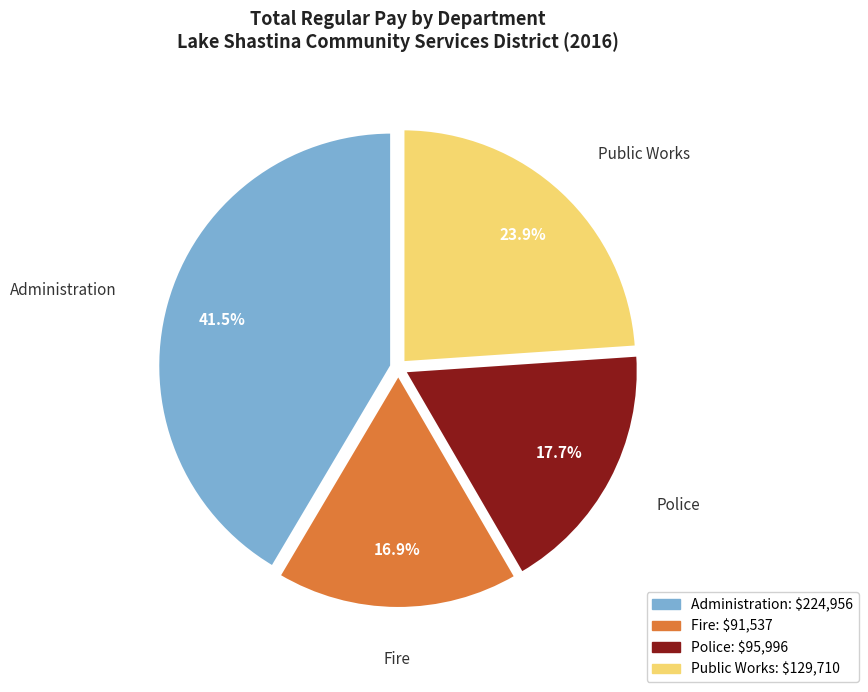

Count the number of slices in the pie.

4